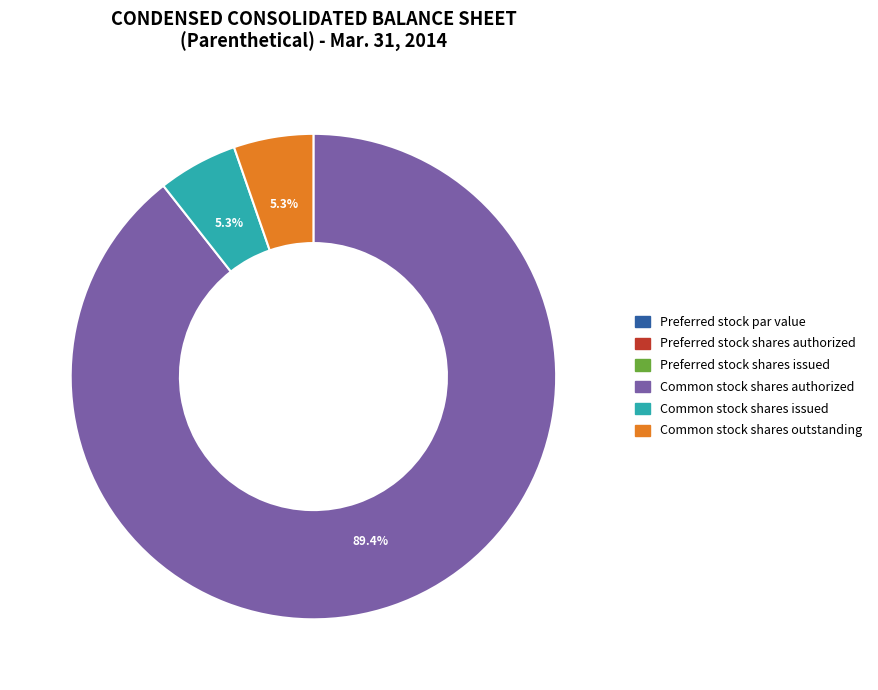

What is the largest slice in the pie chart?

Common stock shares authorized